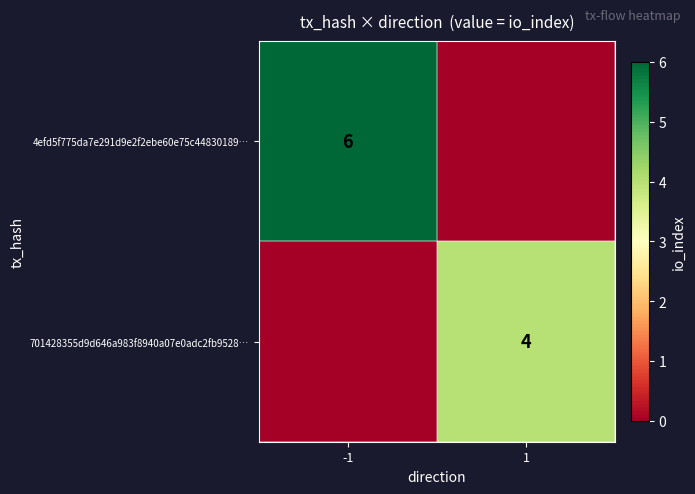

Is it true that 701428355d9d646a983f8940a07e0adc2fb9528… equals 4 at 1?

True